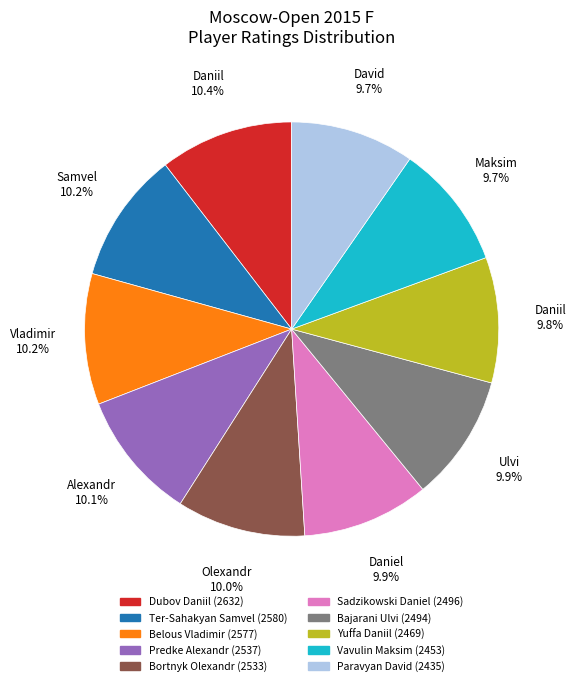

What portion of the pie excludes Ter-Sahakyan Samvel?

89.8%